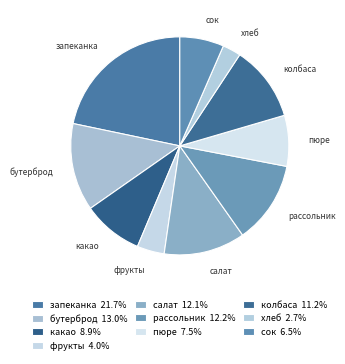

Approximately how many times larger is the value at какао compared to пюре?

1.2